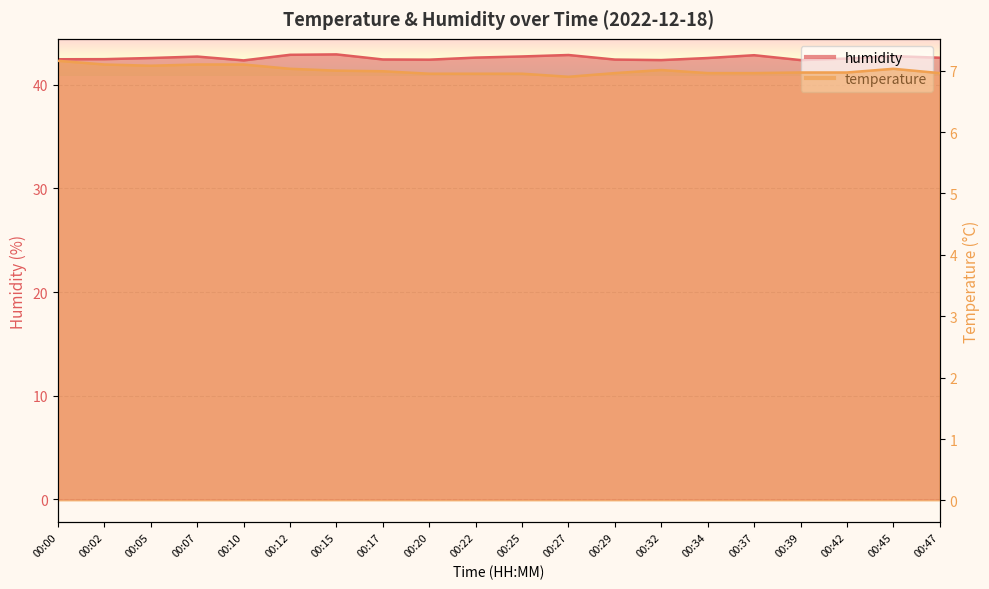

Which series has the largest range (max minus min)?

humidity